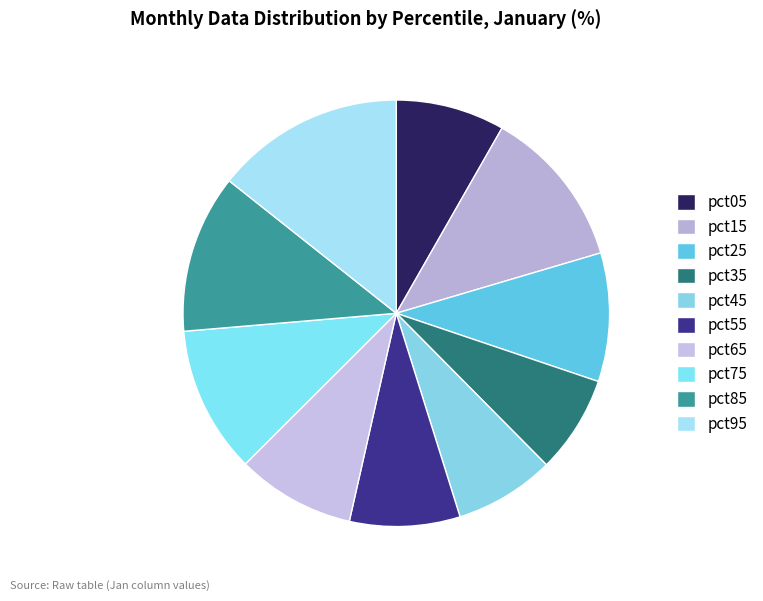

Which category has the biggest portion of the pie?

pct95